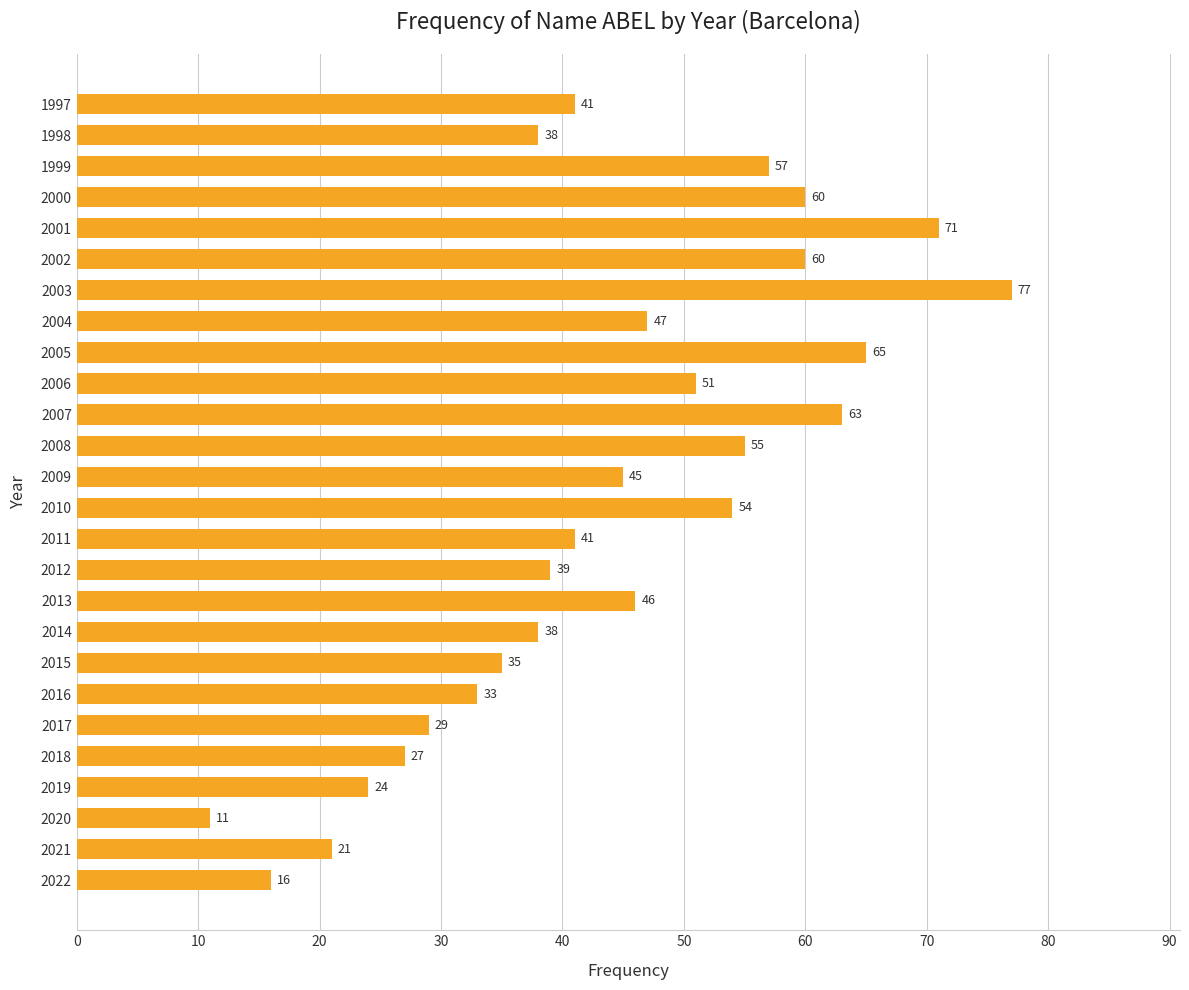

The value at 2022 is 11. True or false?

False